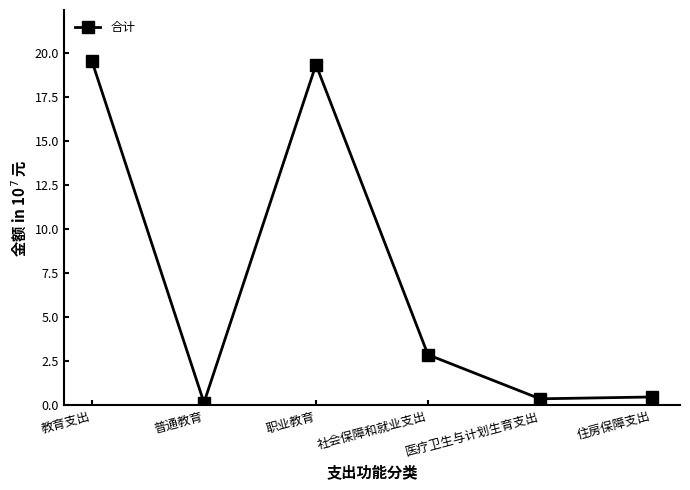

What is the sum of the values at 医疗卫生与计划生育支出 and 普通教育?

0.5